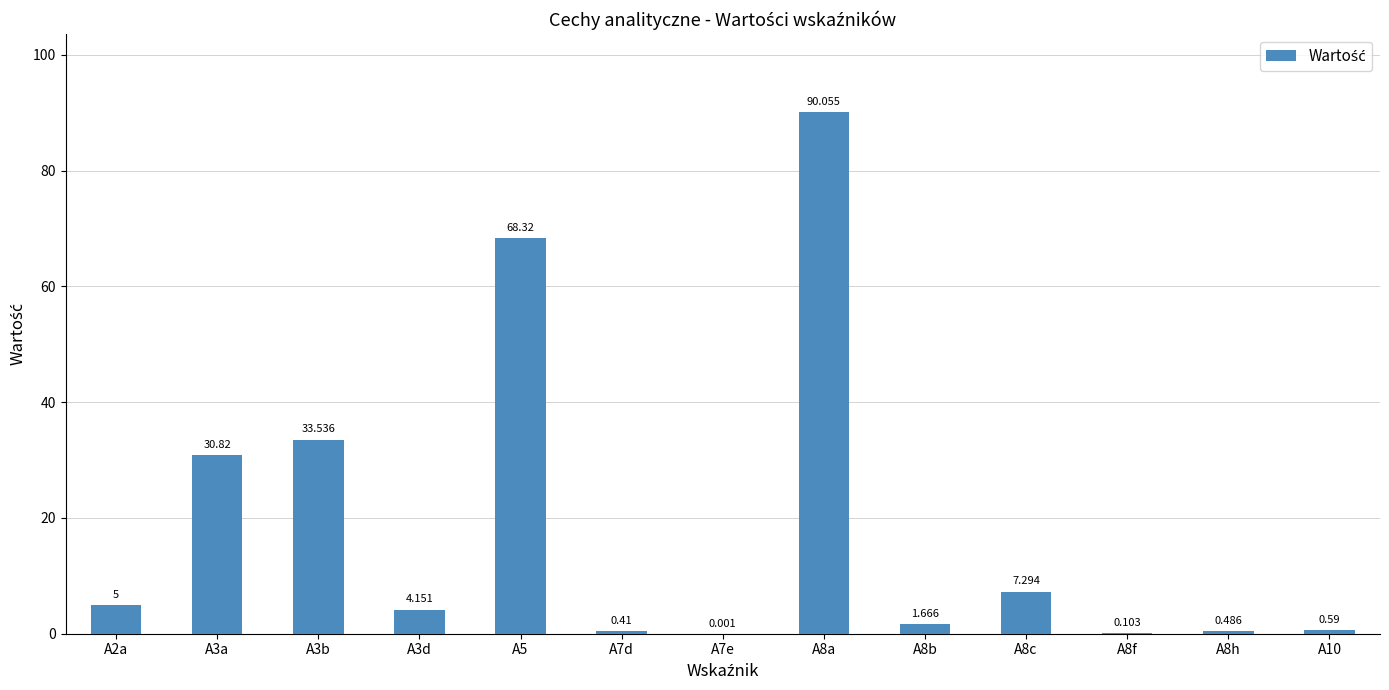

How many values exceed 4?

7